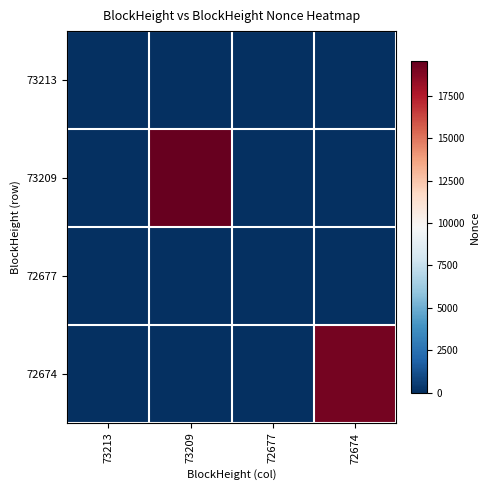

What is the greatest value displayed?

19546